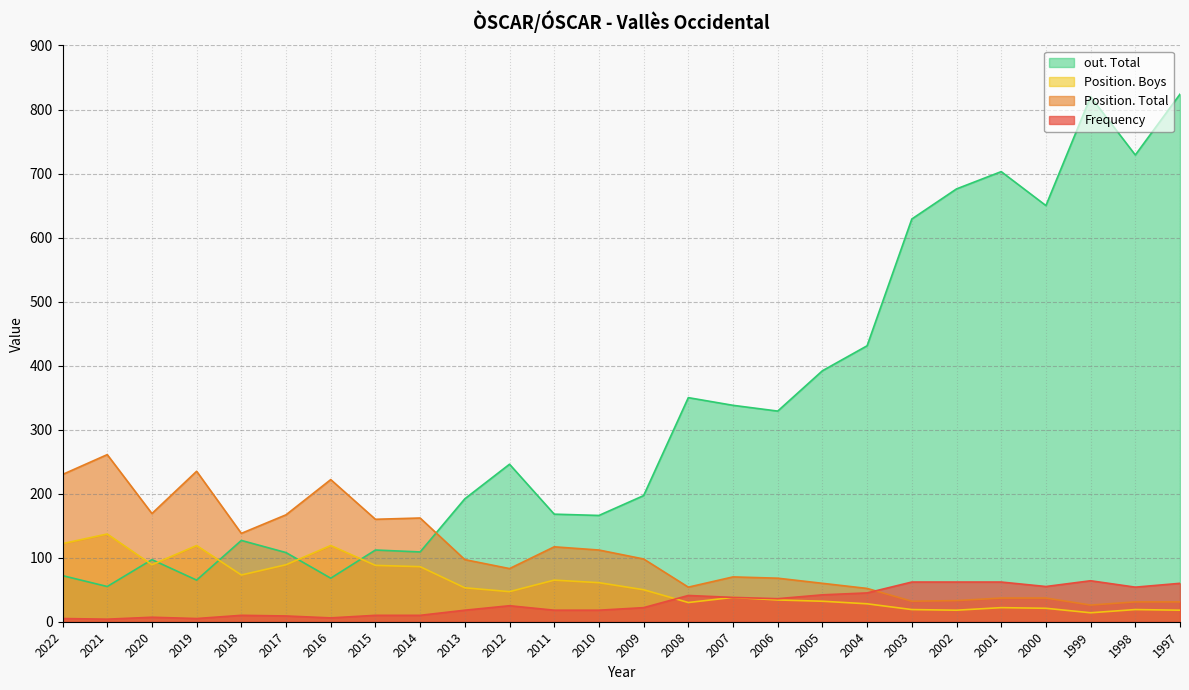

Reading right to left, list all the values displayed in this chart.

Frequency: 1997=60	1998=54	1999=64	2000=55	2001=62	2002=62	2003=62	2004=45	2005=42	2006=36	2007=38	2008=41	2009=22	2010=18	2011=18	2012=25	2013=18	2014=10	2015=10	2016=6	2017=9	2018=10	2019=5	2020=7	2021=4	2022=5
Position. Total: 1997=31	1998=31	1999=26	2000=37	2001=37	2002=33	2003=32	2004=52	2005=60	2006=68	2007=70	2008=54	2009=98	2010=112	2011=117	2012=83	2013=97	2014=162	2015=160	2016=222	2017=167	2018=138	2019=235	2020=169	2021=261	2022=230
Position. Boys: 1997=18	1998=19	1999=14	2000=21	2001=22	2002=18	2003=19	2004=28	2005=32	2006=34	2007=38	2008=30	2009=50	2010=61	2011=65	2012=47	2013=53	2014=86	2015=88	2016=119	2017=89	2018=73	2019=119	2020=89	2021=137	2022=122
out. Total: 1997=824	1998=729	1999=820	2000=650	2001=703	2002=676	2003=629	2004=431	2005=392	2006=329	2007=338	2008=350	2009=197	2010=166	2011=168	2012=246	2013=192	2014=109	2015=112	2016=68	2017=108	2018=127	2019=65	2020=97	2021=55	2022=72